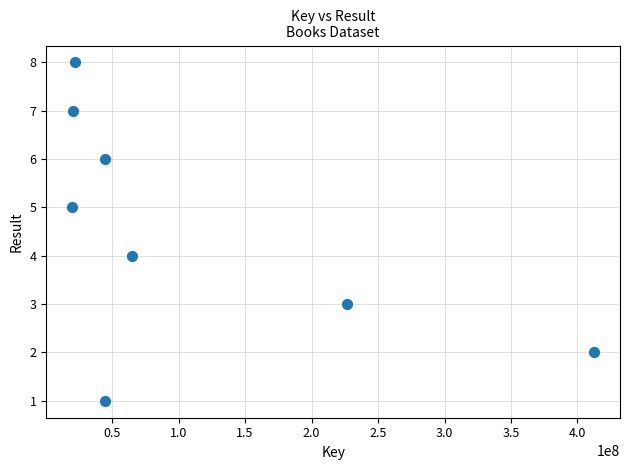

What is the range of Y values (max minus min)?

7